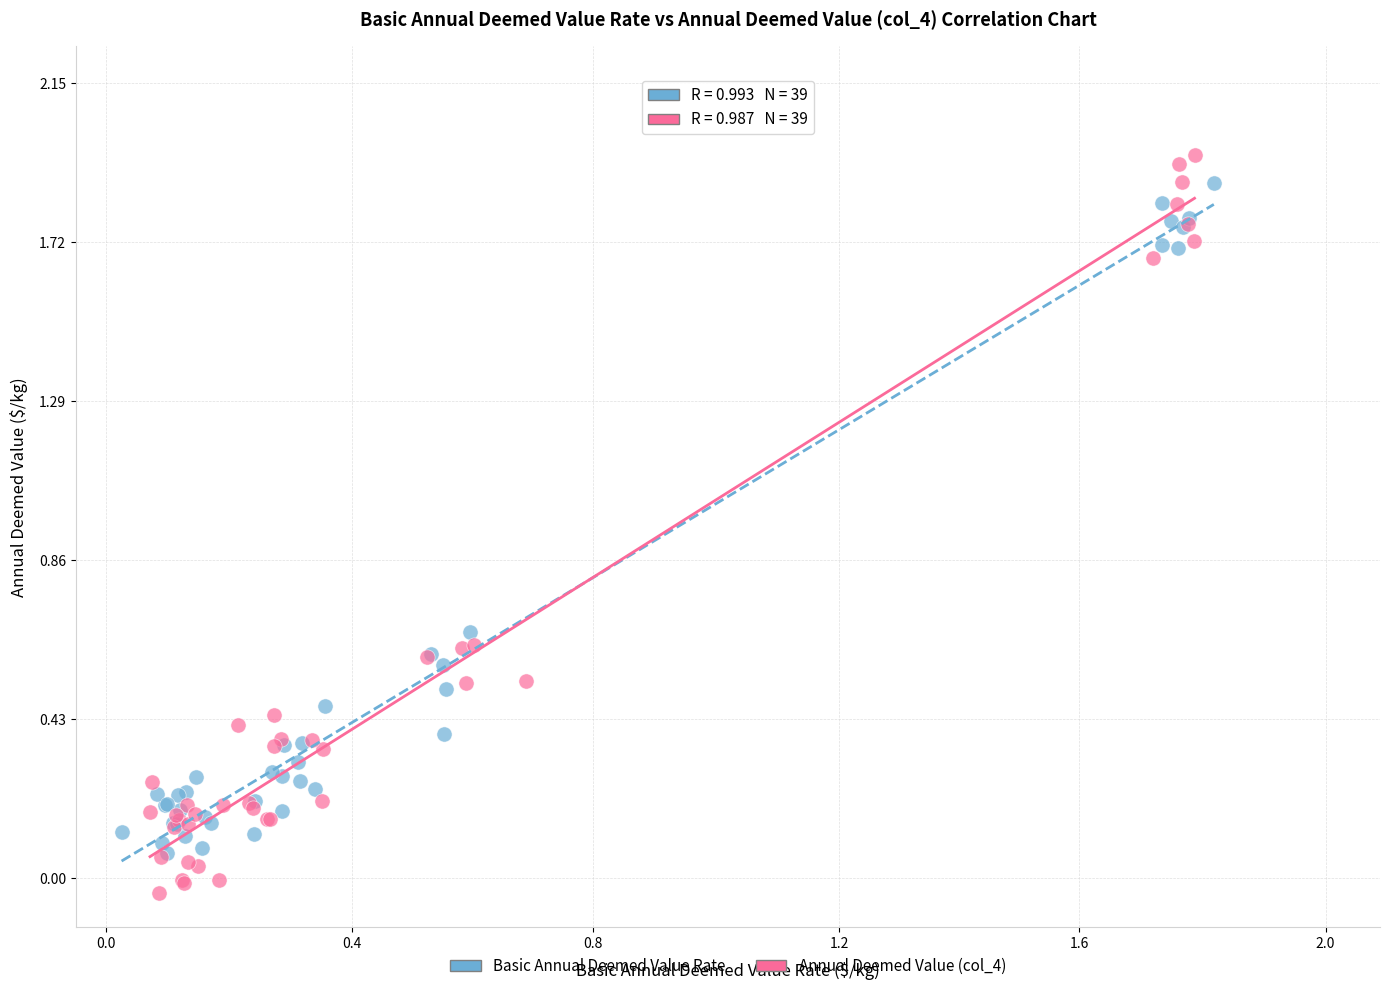

Which series has the largest Y range (max minus min)?

Annual Deemed Value (col_4)